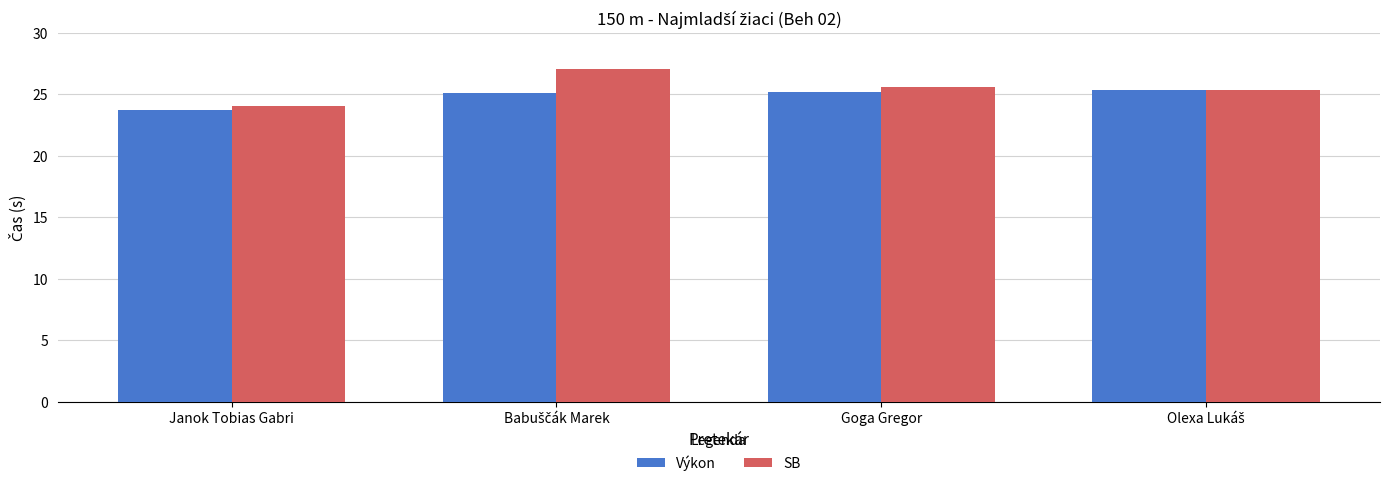

Rank the series by their maximum value, from lowest to highest.

Výkon, SB